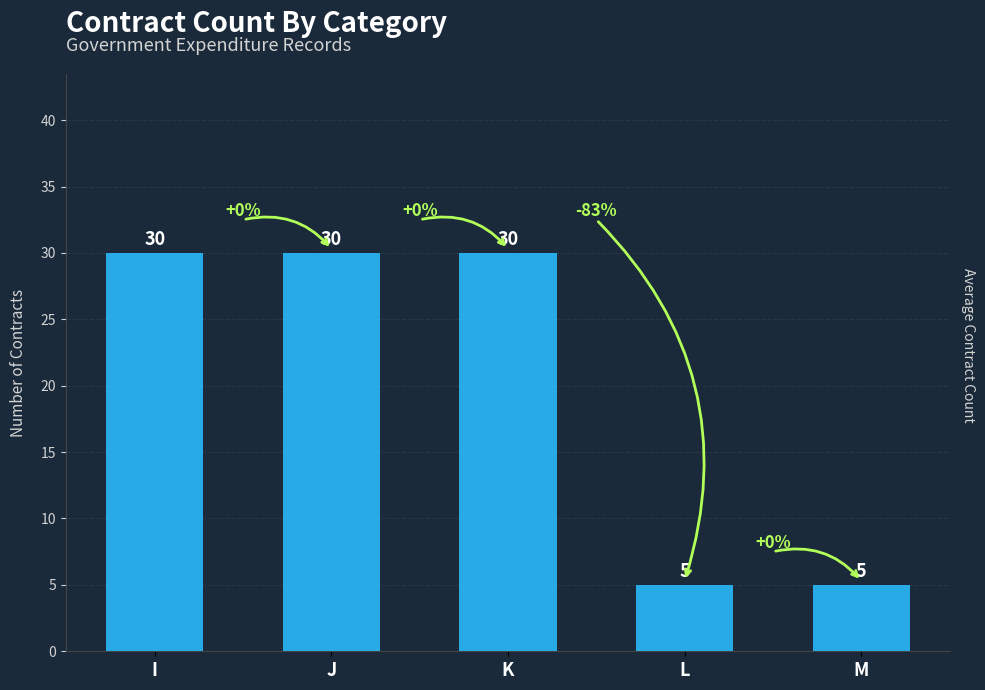

What is the value of the 3rd bar from the left?

30